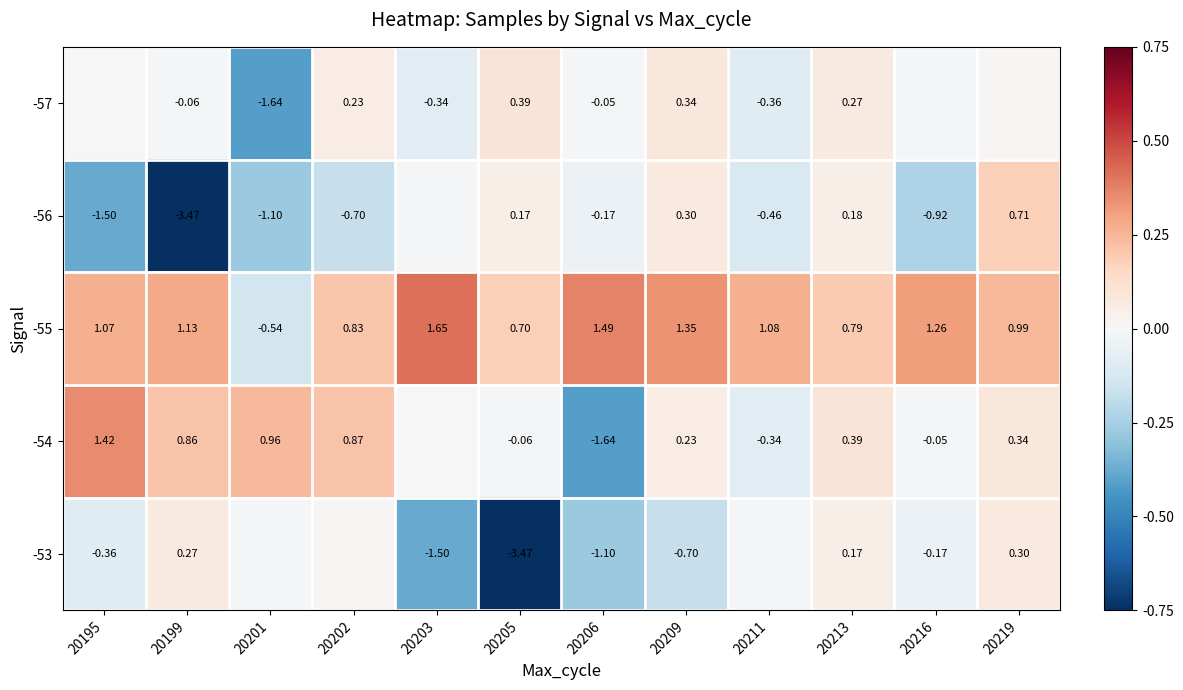

What is the difference between the second highest and second lowest values in the -57 series?

0.7